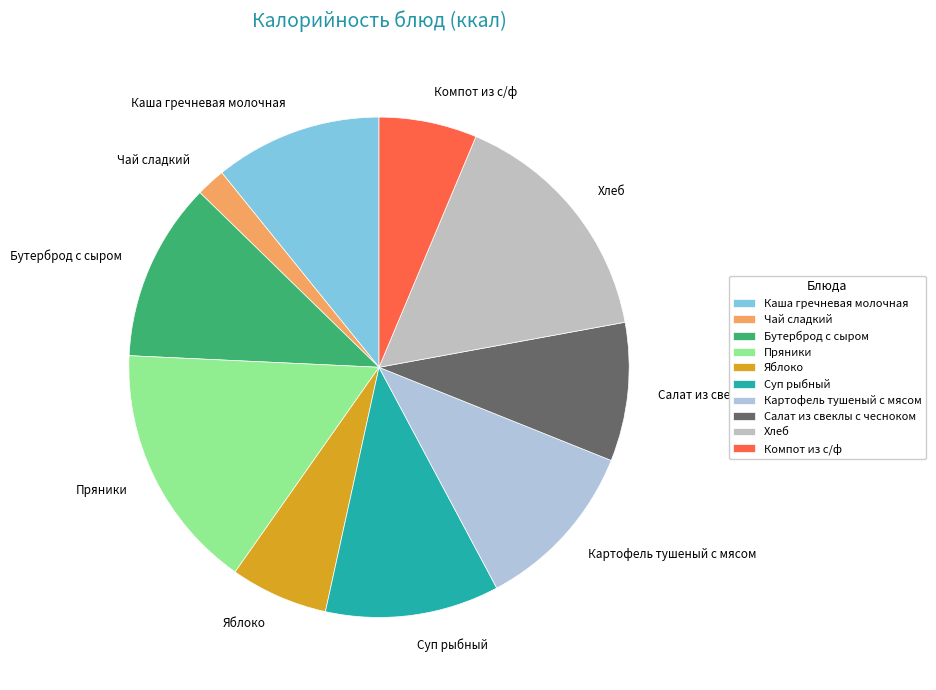

Is Компот из с/ф the majority of the pie?

No